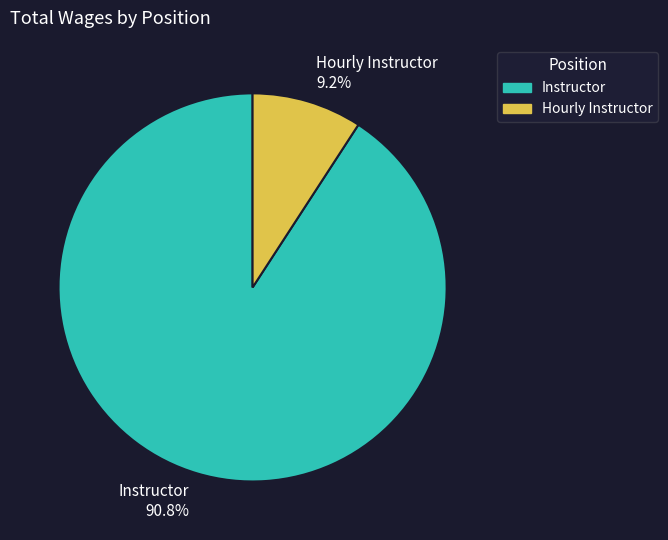

Which slice represents more than half of the pie?

Instructor